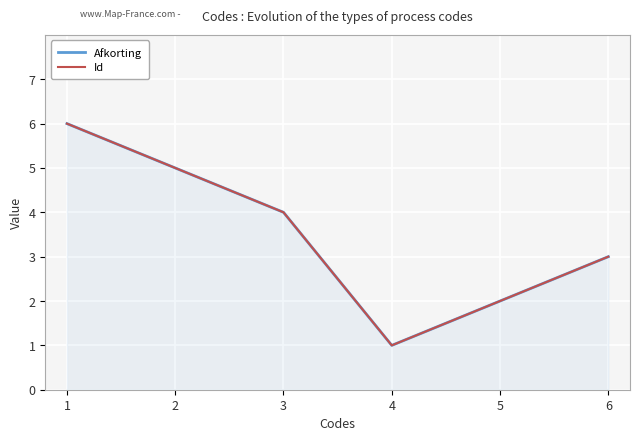

What is the value of the Afkorting point at the 6th from the left?

3